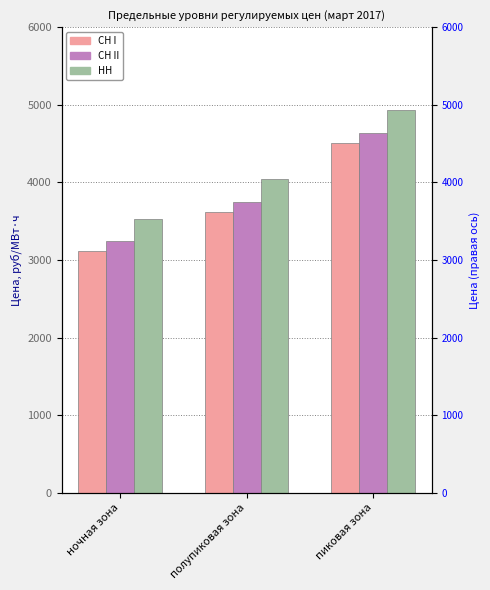

The СН I series shows 3618.7 at полупиковая зона. True or false?

True